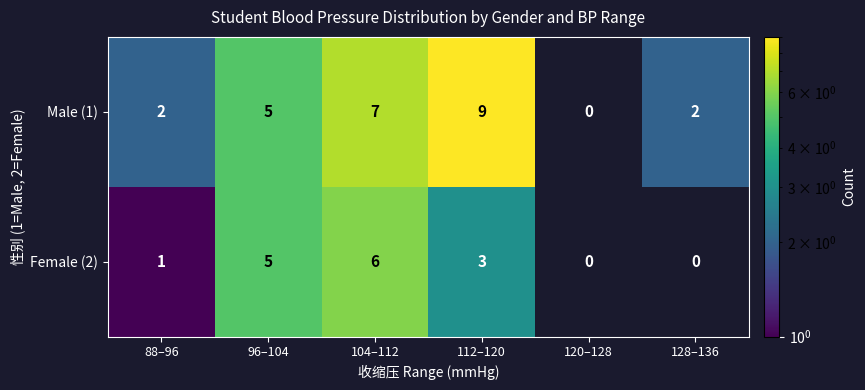

Rank the series by their average value, from lowest to highest.

Female (2), Male (1)